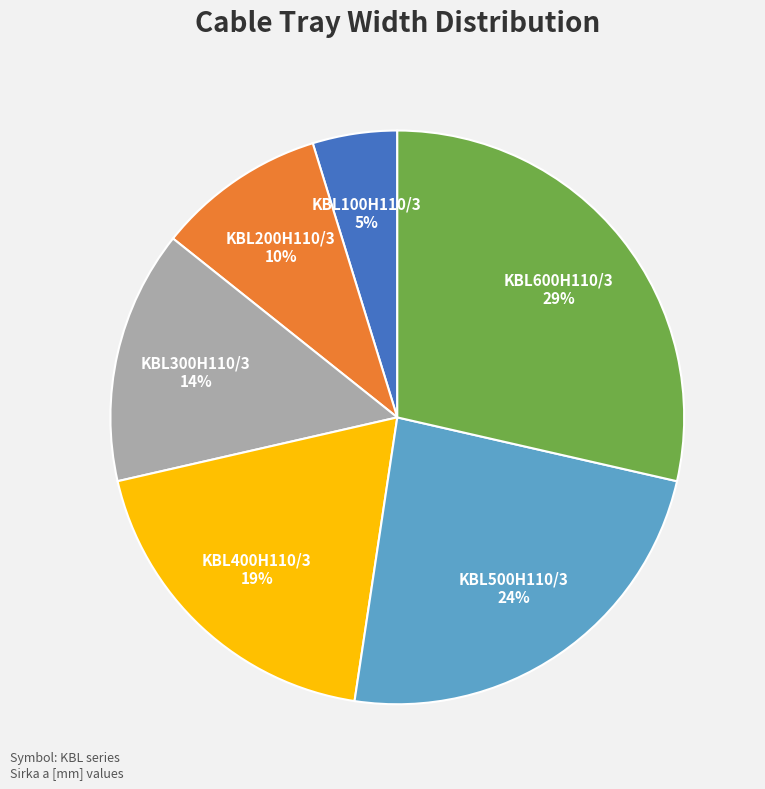

To the nearest percent, what is the difference between the largest and smallest slice percentages?

24%